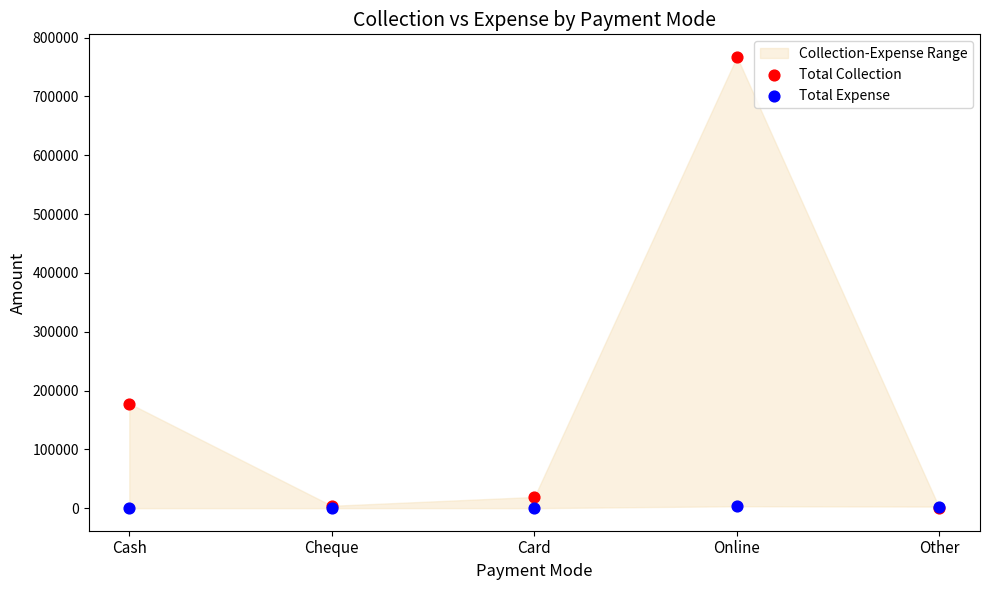

In the Total Collection series, what Y value is closest to 383646?

177950